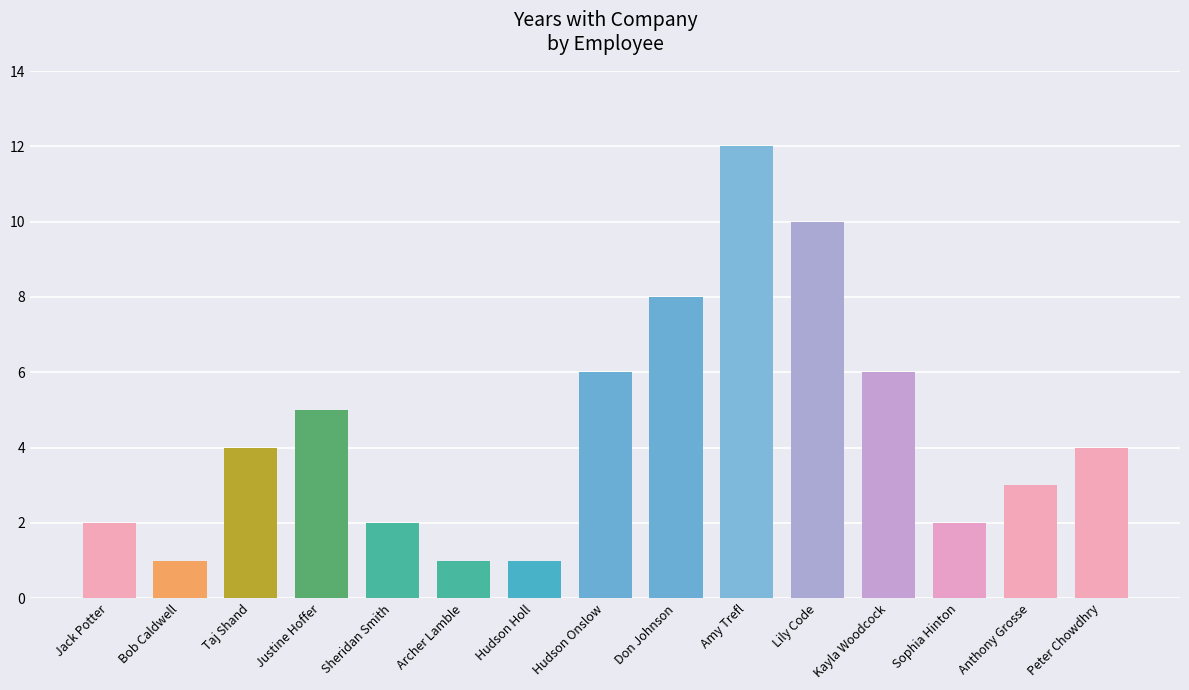

Is it true that the value at Kayla Woodcock is 6?

True